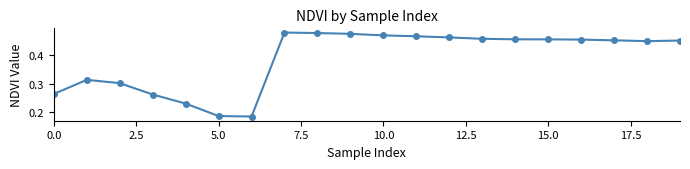

How many distinct data groups are displayed?

1